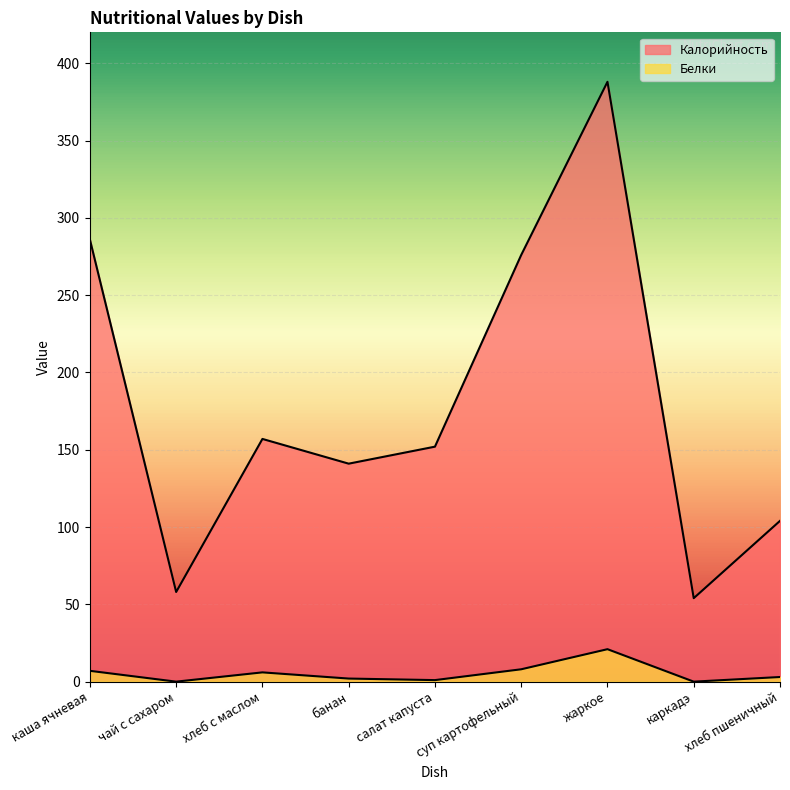

What is the total value across all series at банан?

143